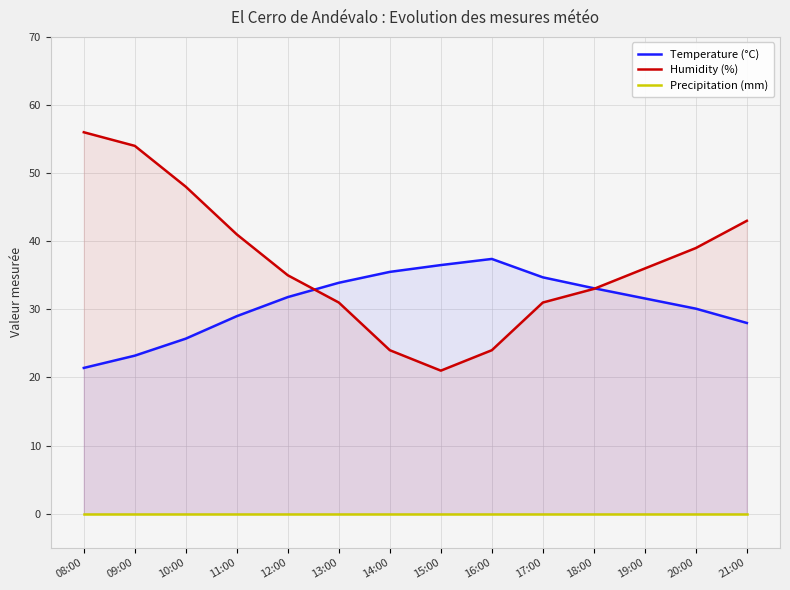

What position from the left is 21:00?

14